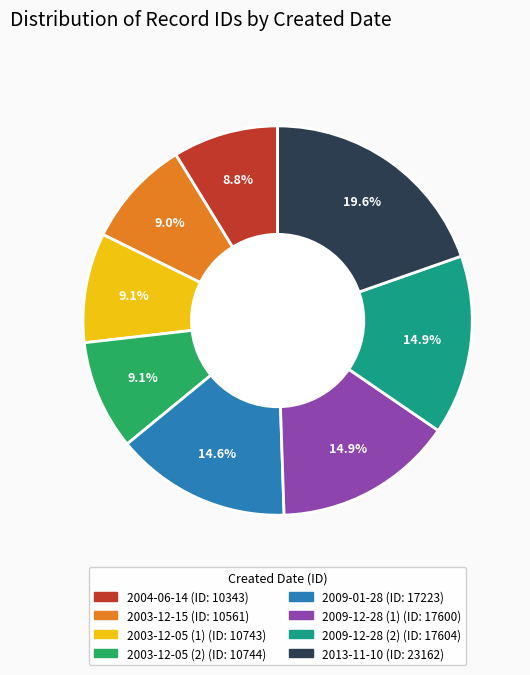

Approximately how many times larger is the value at 2013-11-10 compared to 2009-01-28?

1.3